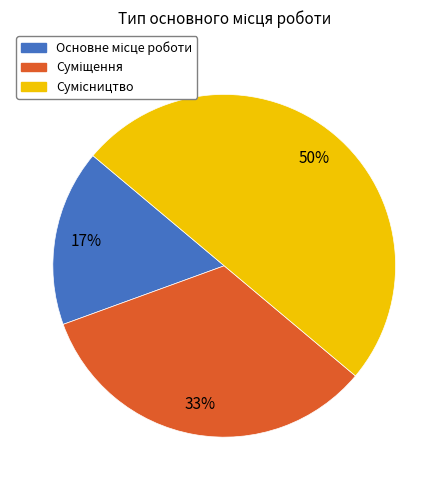

To the nearest percent, what is the difference between the largest and smallest slice percentages?

33%